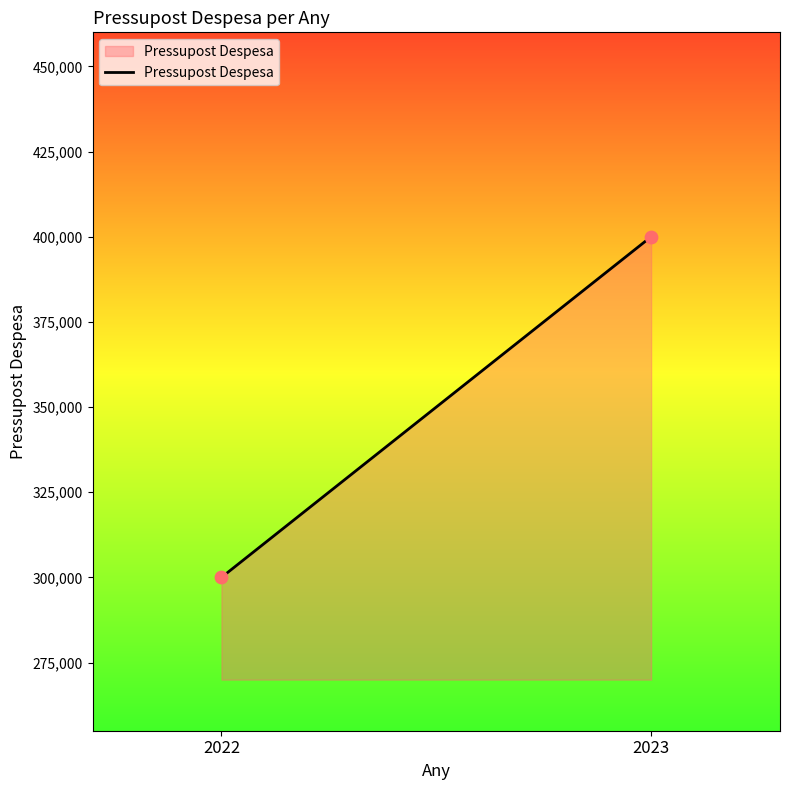

What is the average Y value?

350000